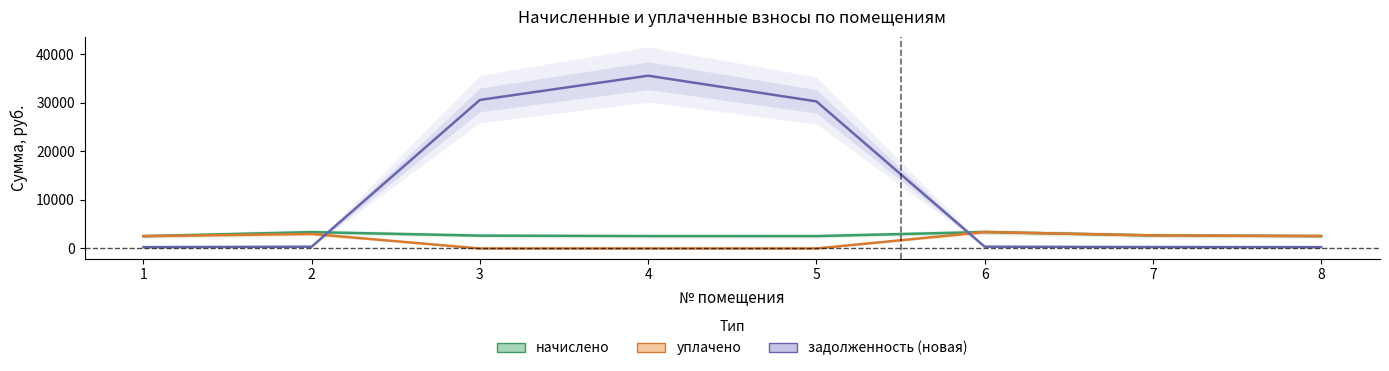

Reading right to left, what are all the values shown in this chart?

начислено: 2556.7	2687.8	3387.1	2551.2	2556.7	2649.6	3370.7	2540.3
уплачено: 2556.7	2687.8	3387.1	0.0	0.0	0.0	2996.2	2540.3
задолженность (новая): 284.1	298.6	376.3	30253.6	35534.7	30554.4	374.5	282.3